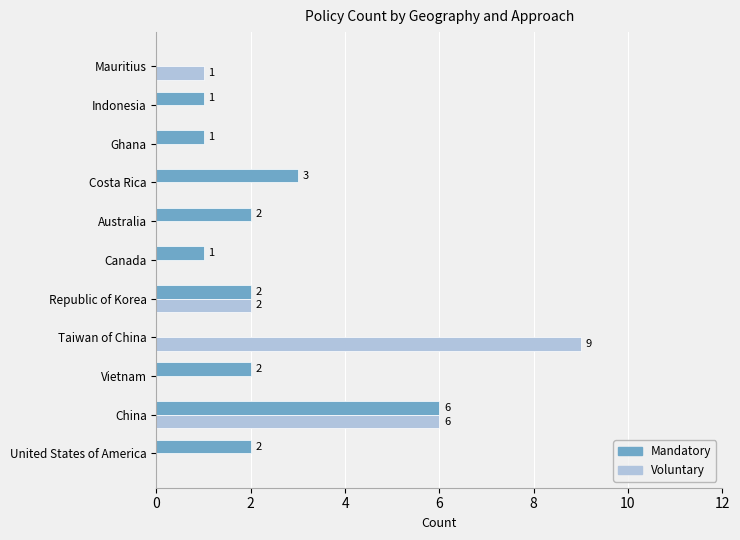

The value of Mandatory at United States of America is 2. True or false?

True